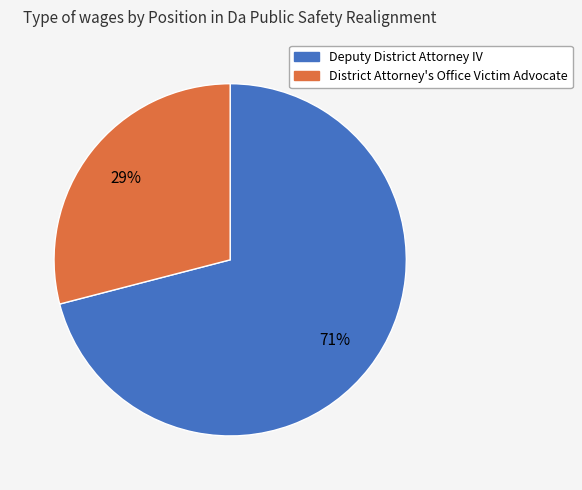

Count the number of slices in the pie.

2